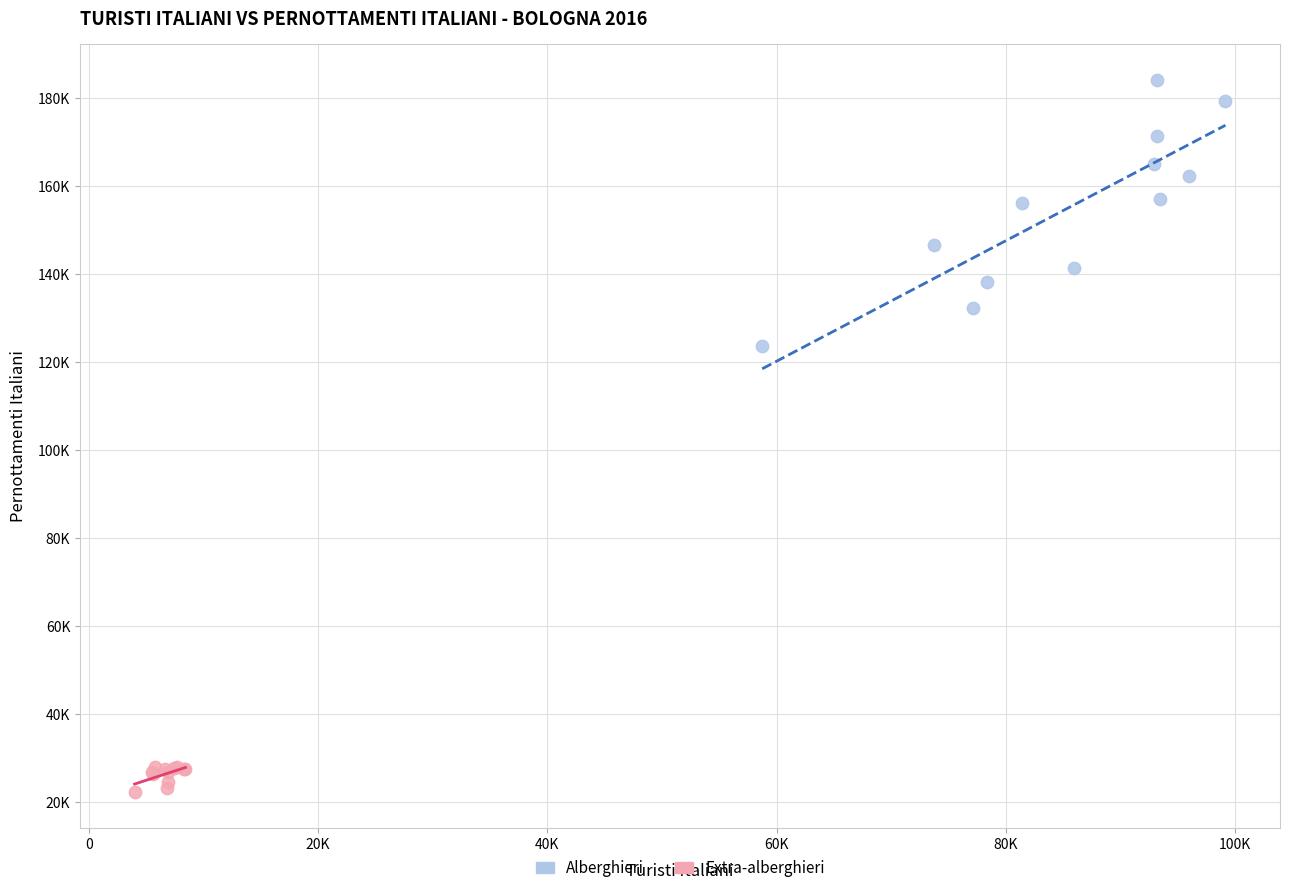

Which series contains the highest Y value?

Alberghieri